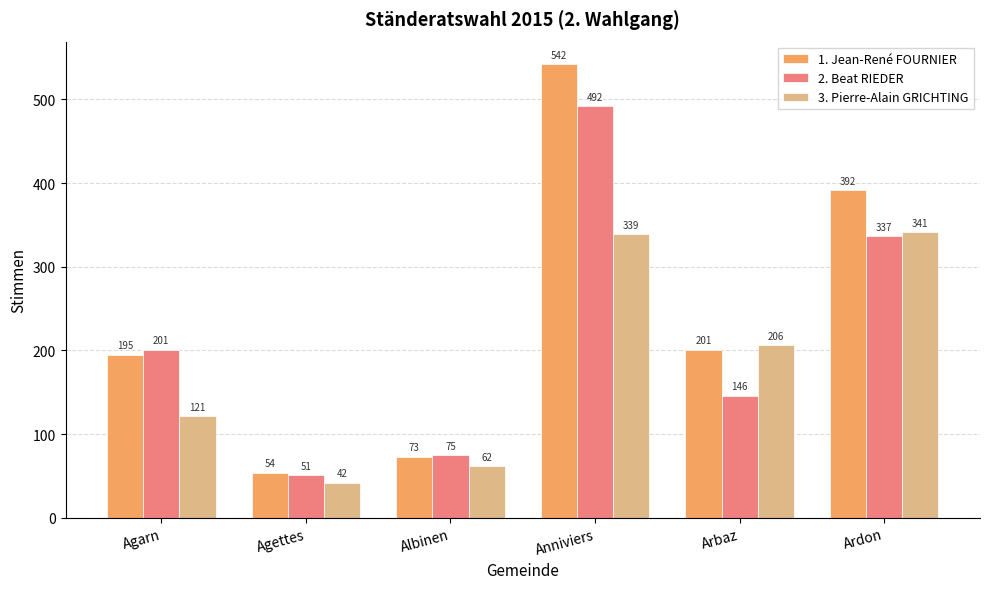

What value does the 2. Beat RIEDER series have at Ardon?

337